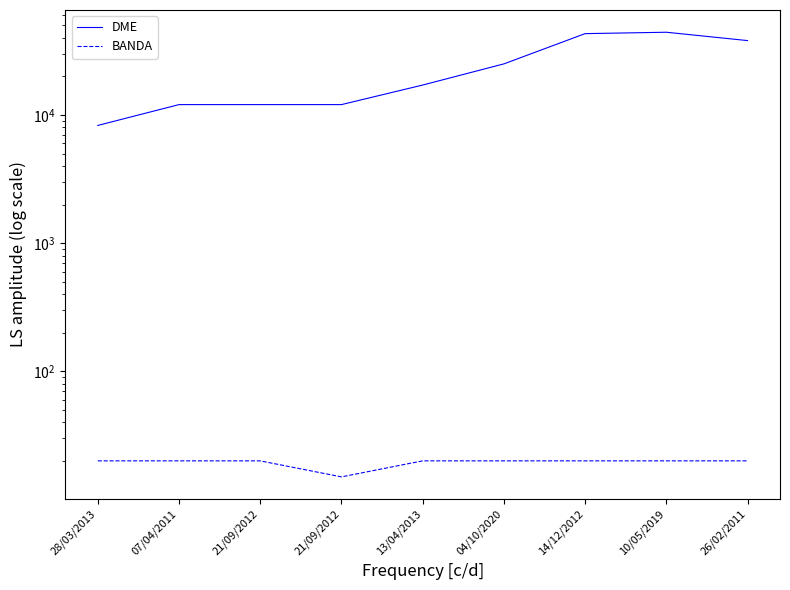

Between 21/09/2012 and 04/10/2020, which is larger?

04/10/2020